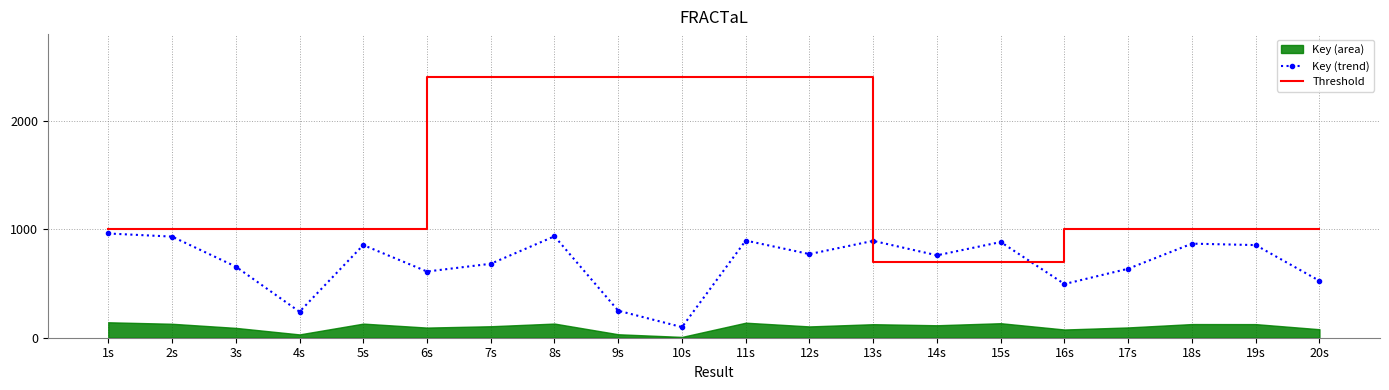

What is the label of the 16th point from the right?

5s